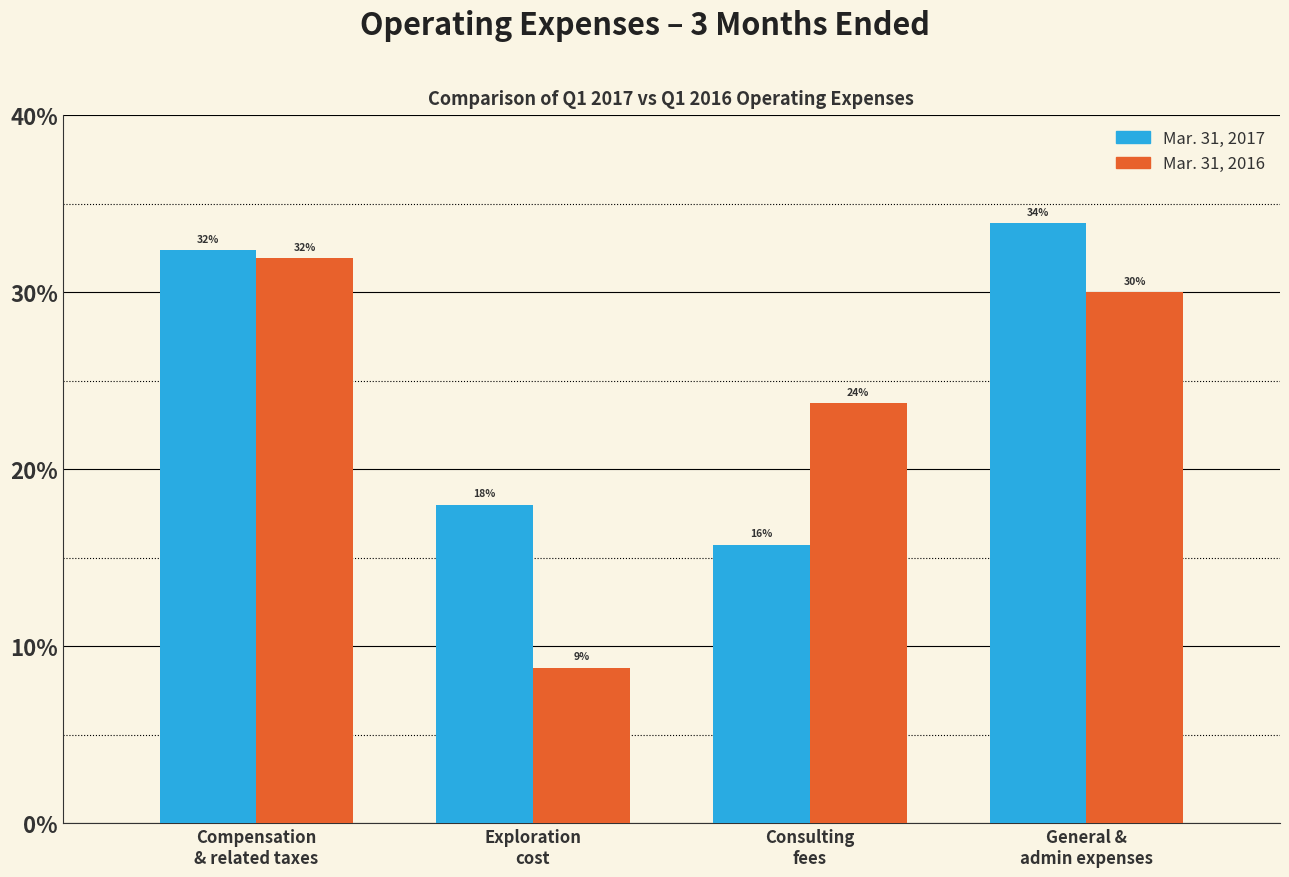

Does the chart contain any negative values?

No